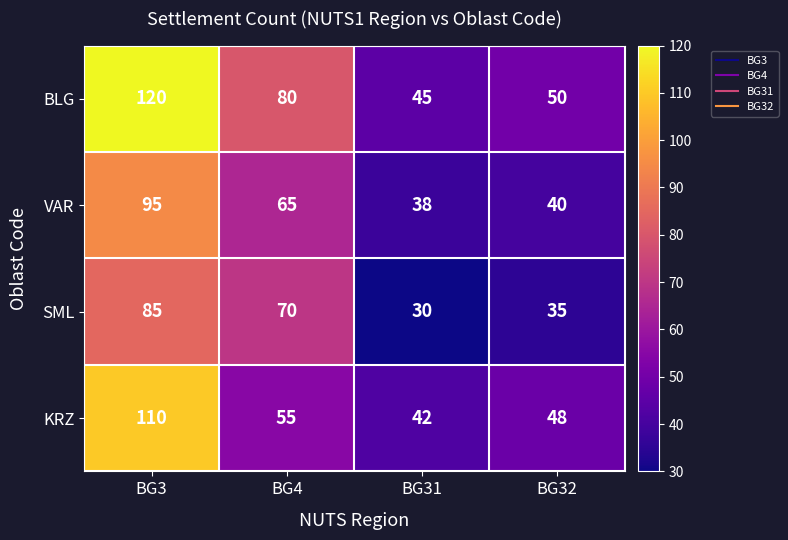

Between BG31 and BG32, which series saw the biggest shift?

KRZ